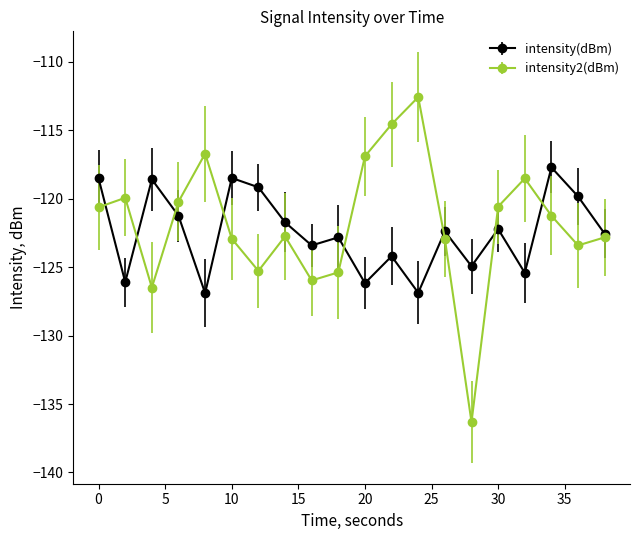

At how many categories does at least one series exceed -133?

20